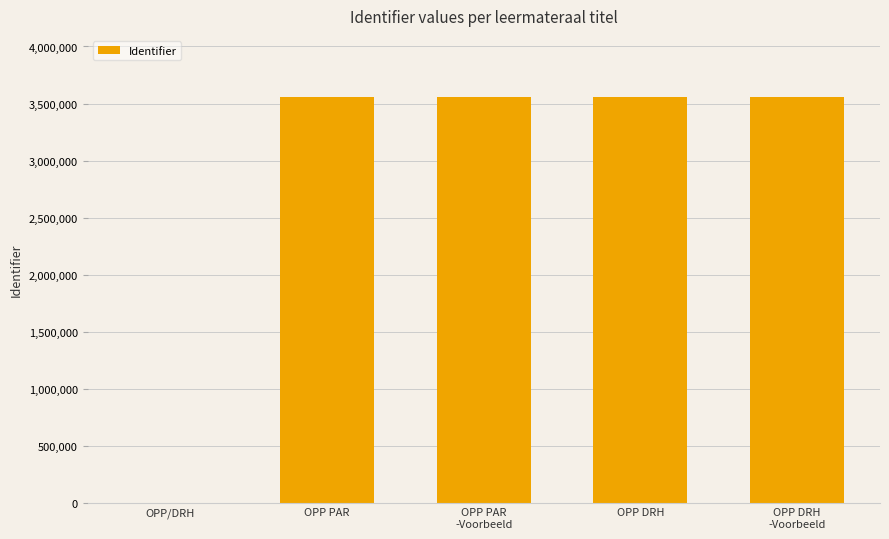

Are the bars horizontal?

No